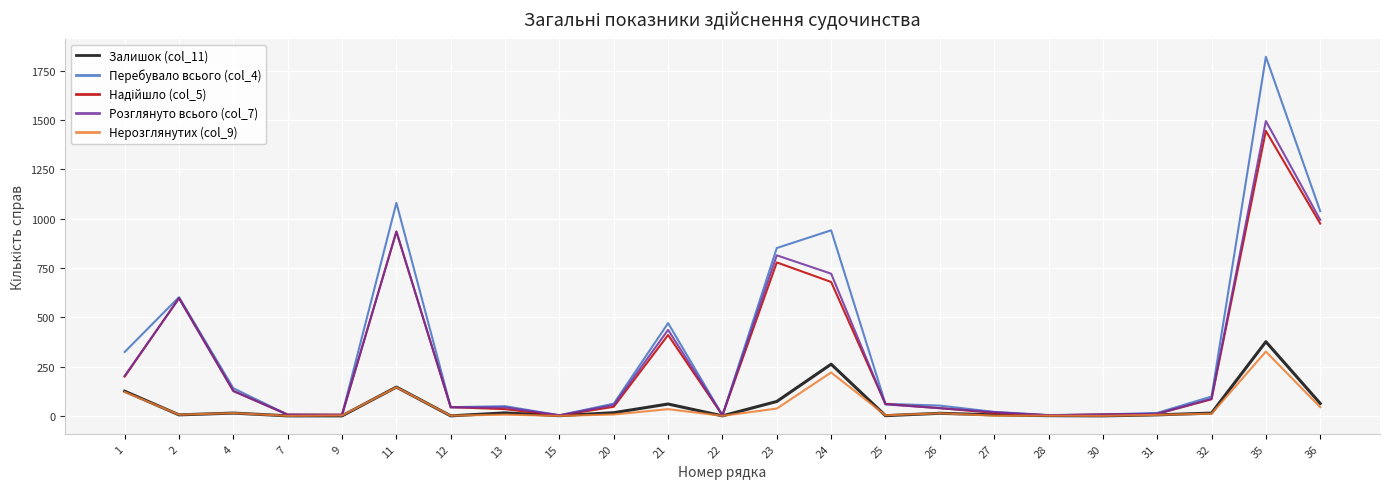

Where is the first local maximum for Розглянуто всього (col_7)?

2